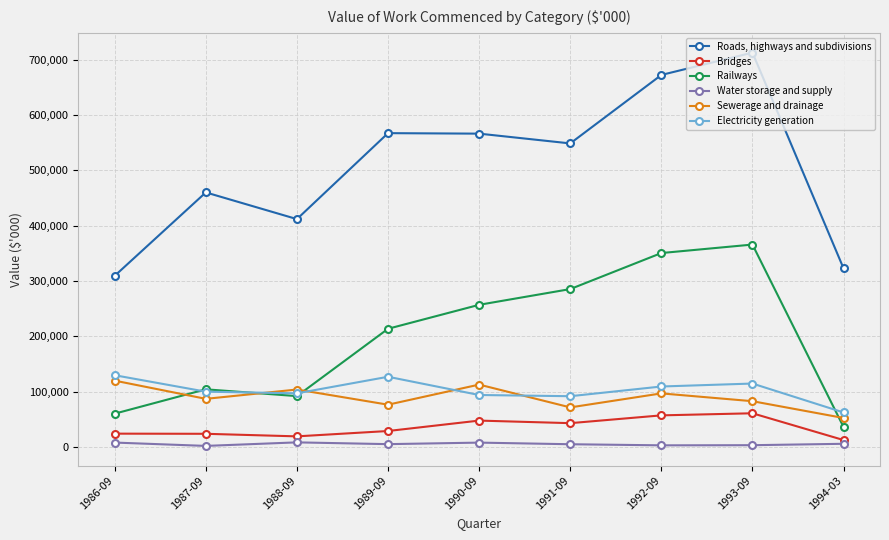

Is it true that Railways equals 350575 at 1992-09?

True